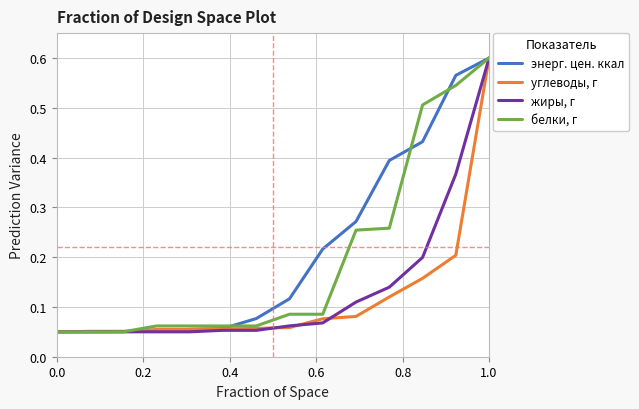

List the series in order of their overall mean, lowest first.

углеводы, г, жиры, г, белки, г, энерг. цен. ккал